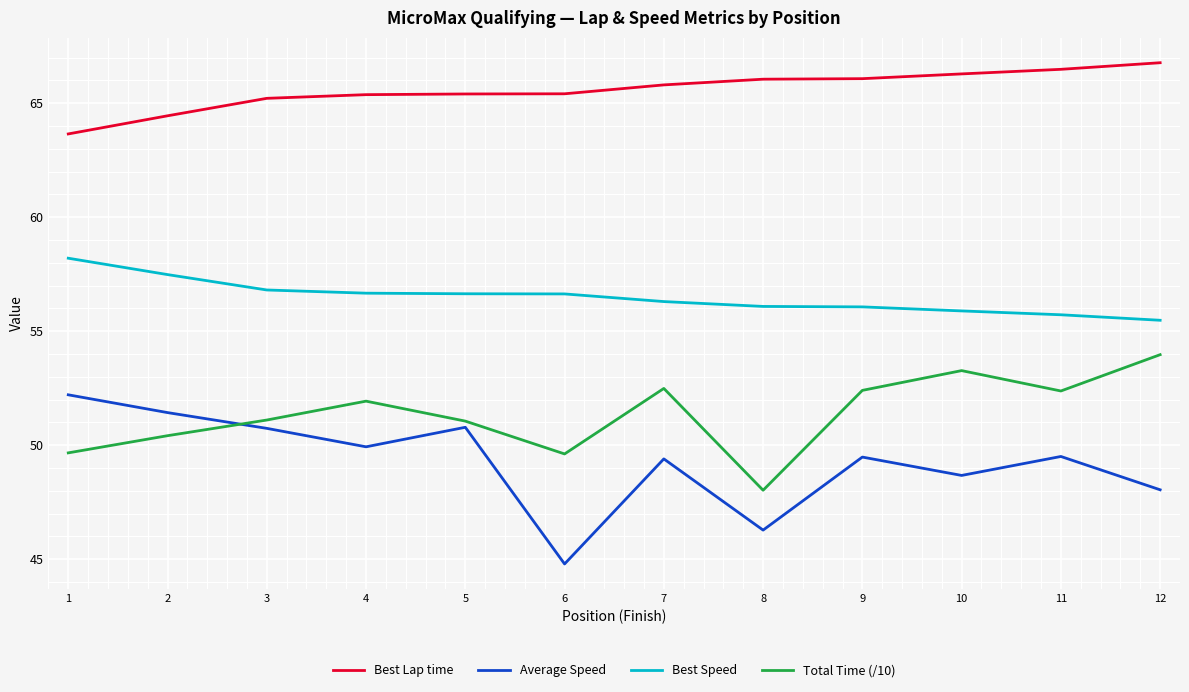

What is the average value of the Best Lap time series?

65.6